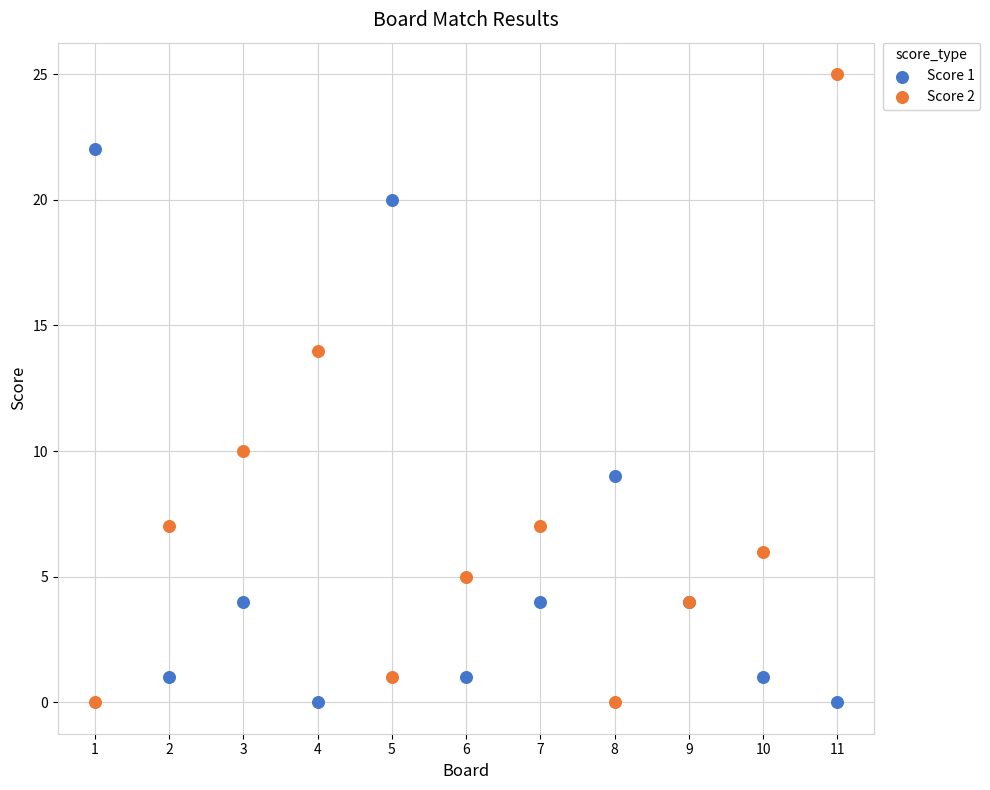

What is the X range (max minus min) for the scatter plot?

10